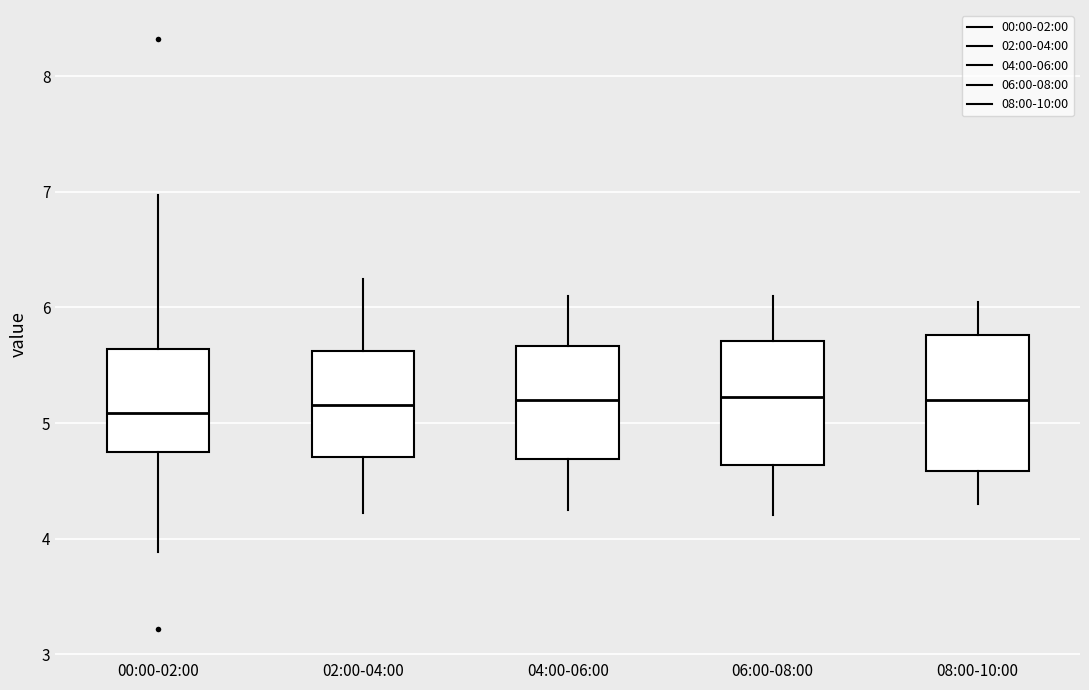

Where is the upper edge of the box for 02:00-04:00 on the y-axis? The values are not printed on the chart, so give them approximately, as read against the axis.

5.6